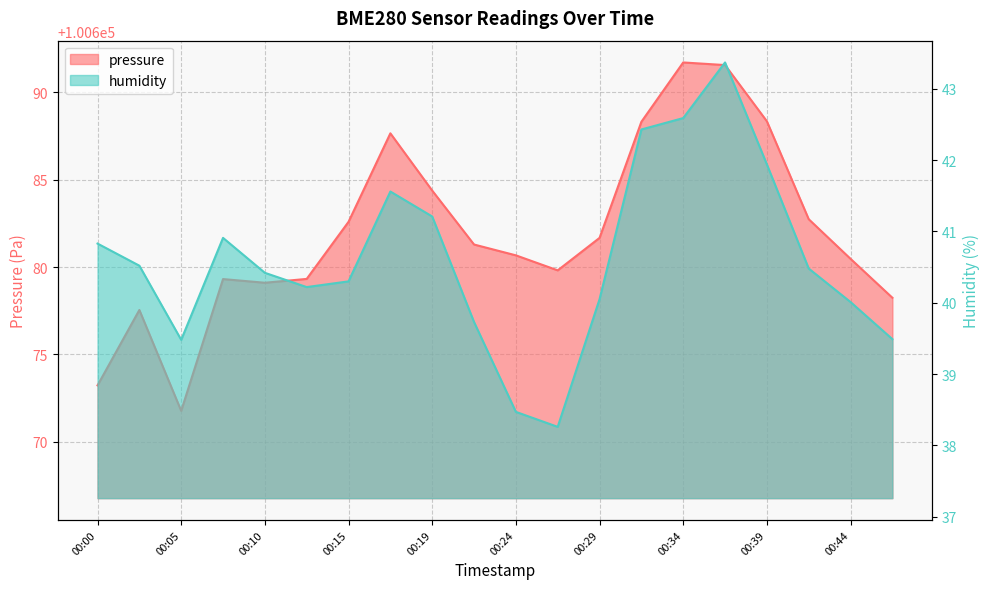

How many categories are shown in the chart?

20